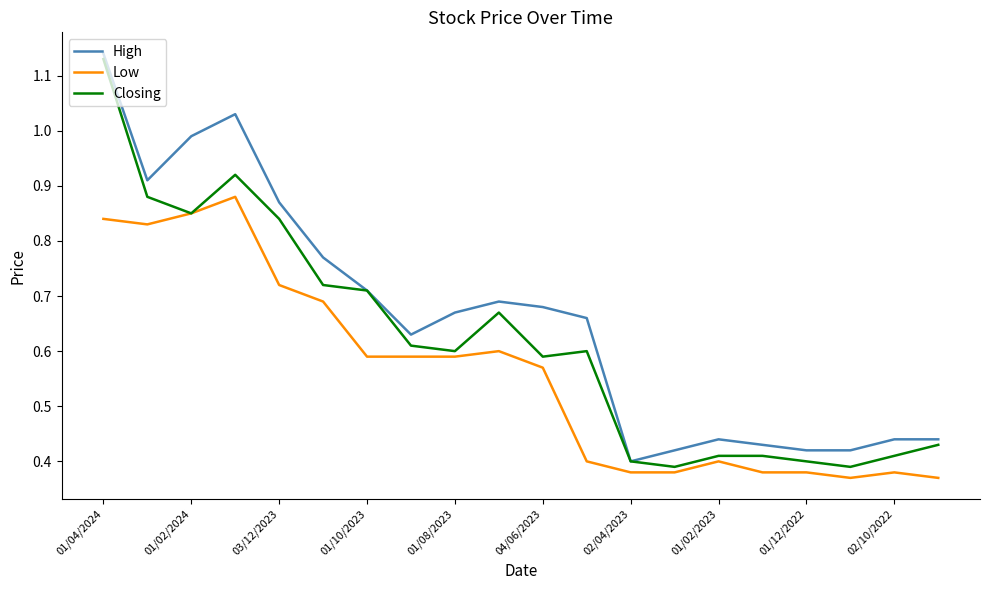

How many lines are shown in the chart?

3